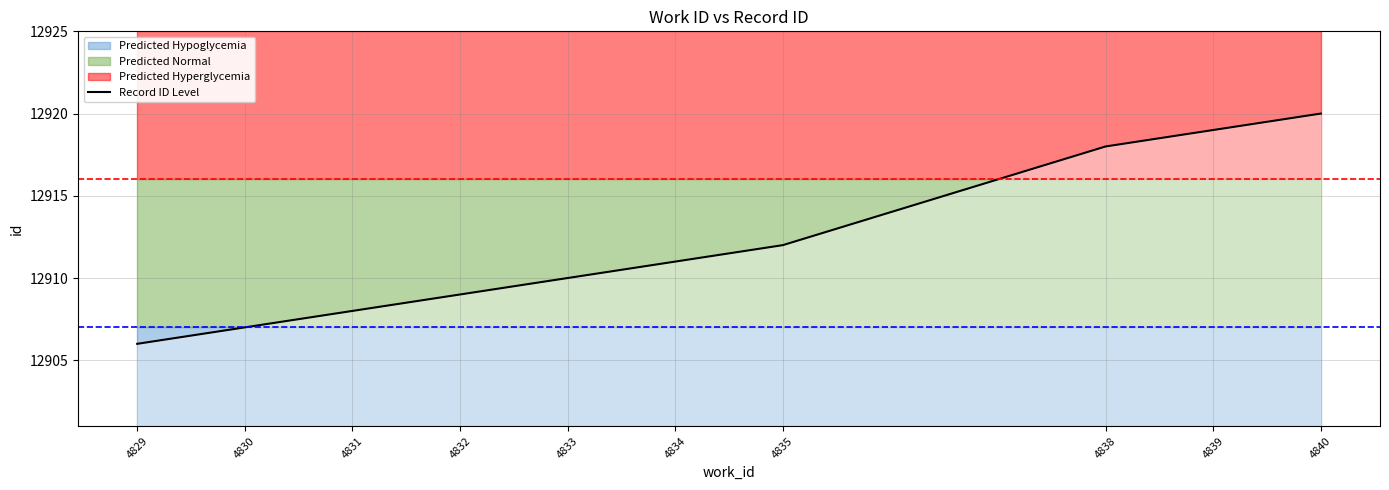

Reading left to right, transcribe all the data shown in this chart.

12906	12907	12908	12909	12910	12911	12912	12918	12919	12920